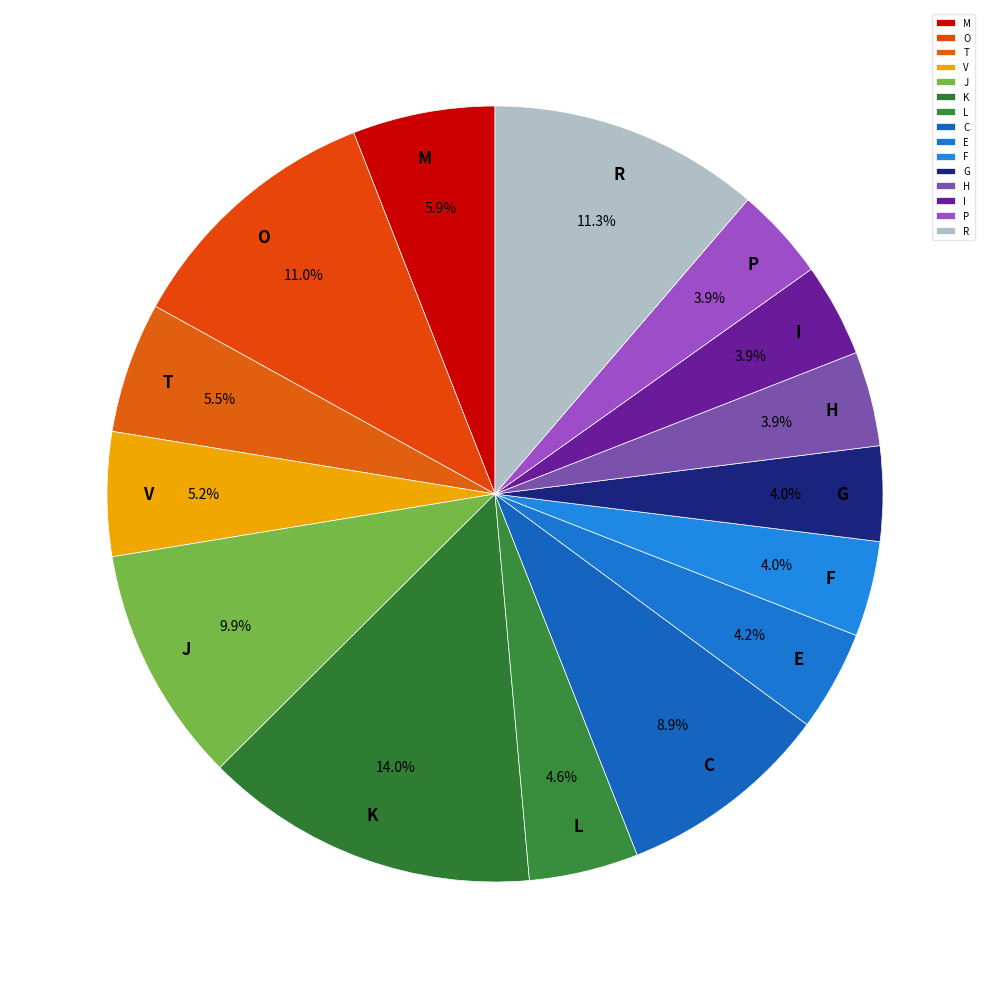

What is the largest slice in the pie chart?

K